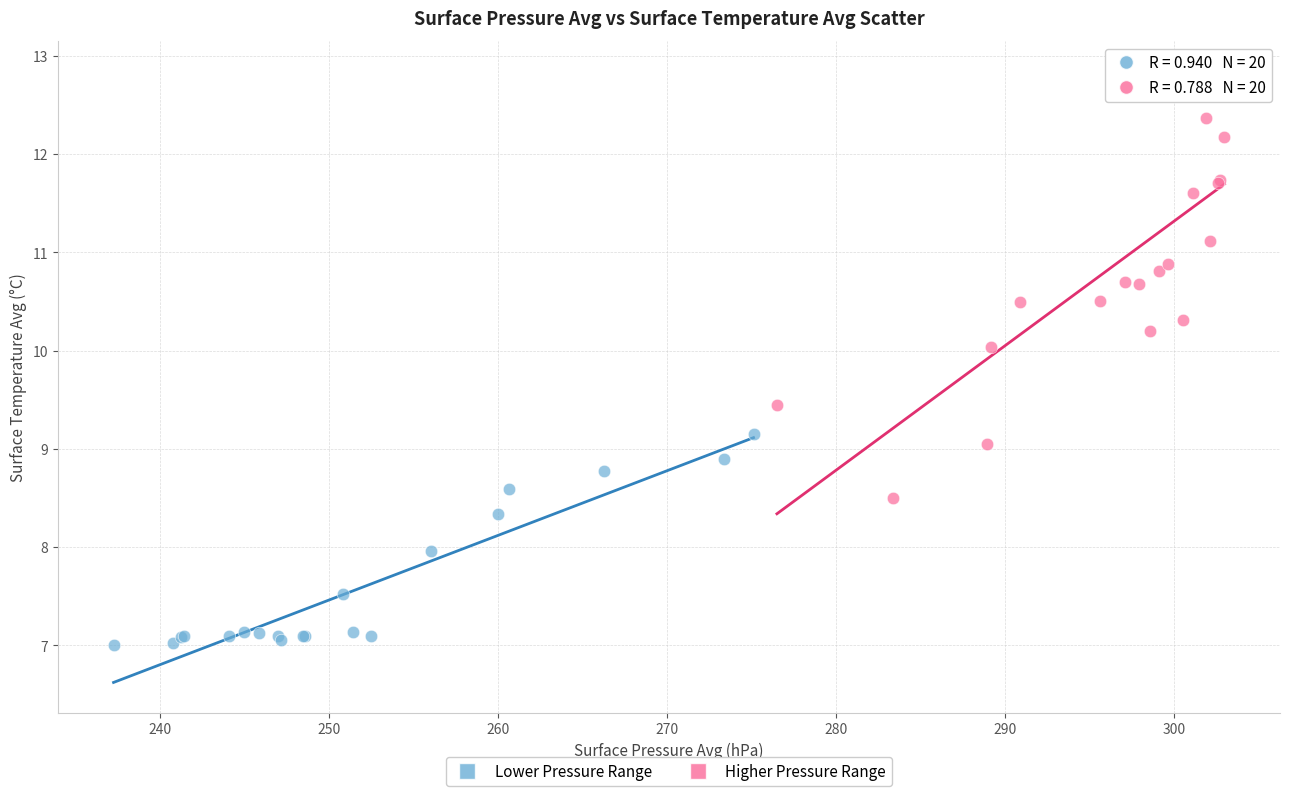

Which series has the widest spread of Y values?

Higher Pressure Range